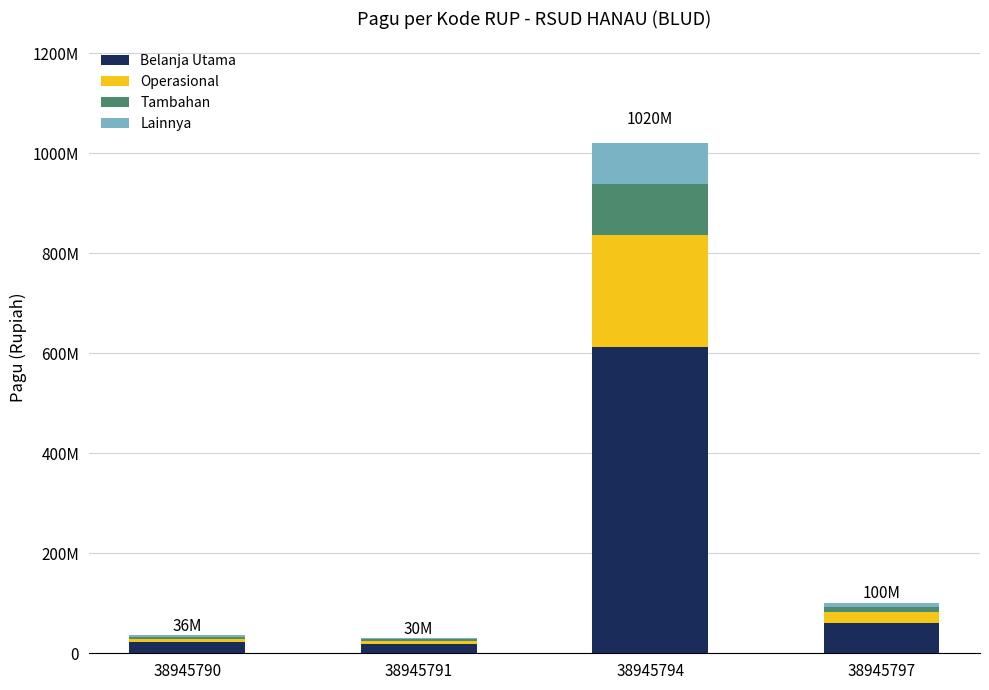

What is the value of the Belanja Utama bar at the 1st from the left?

21600000